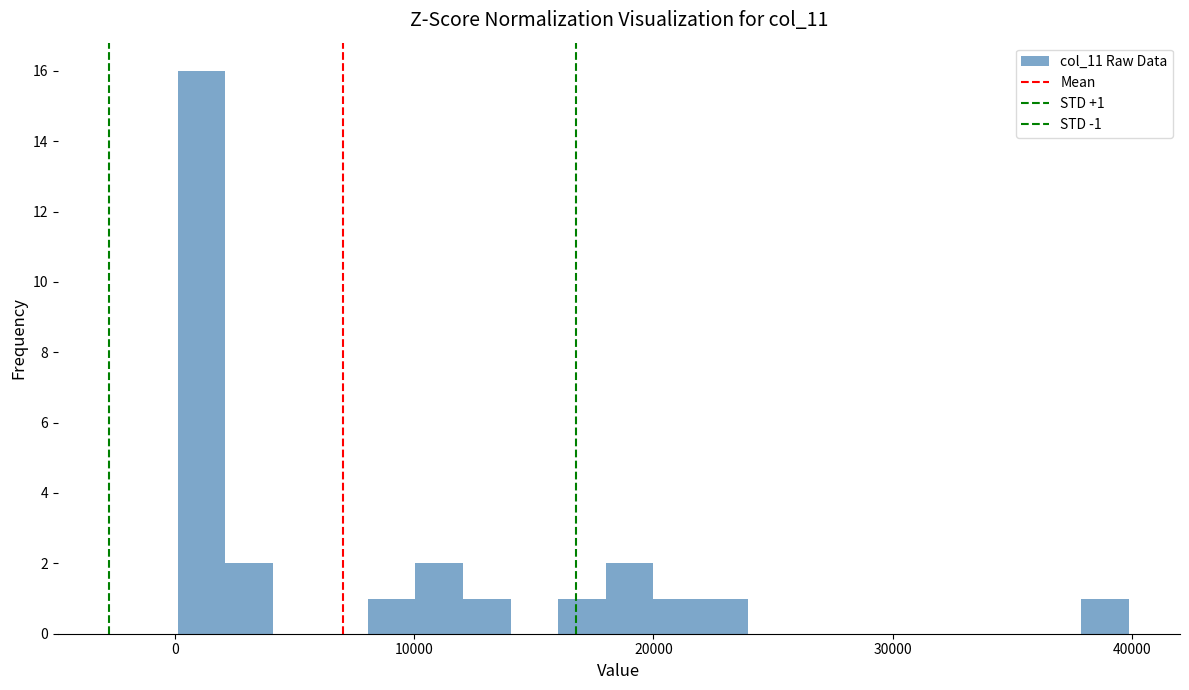

Read against the x-axis, roughly where is the centre of the tallest bar?

1000